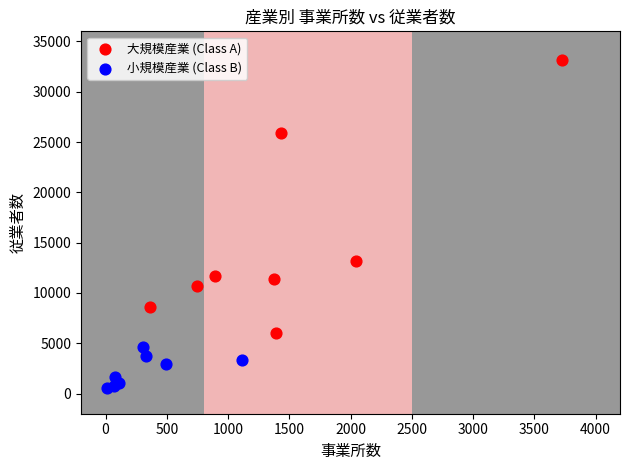

Which series has the widest spread of Y values?

大規模産業 (Class A)